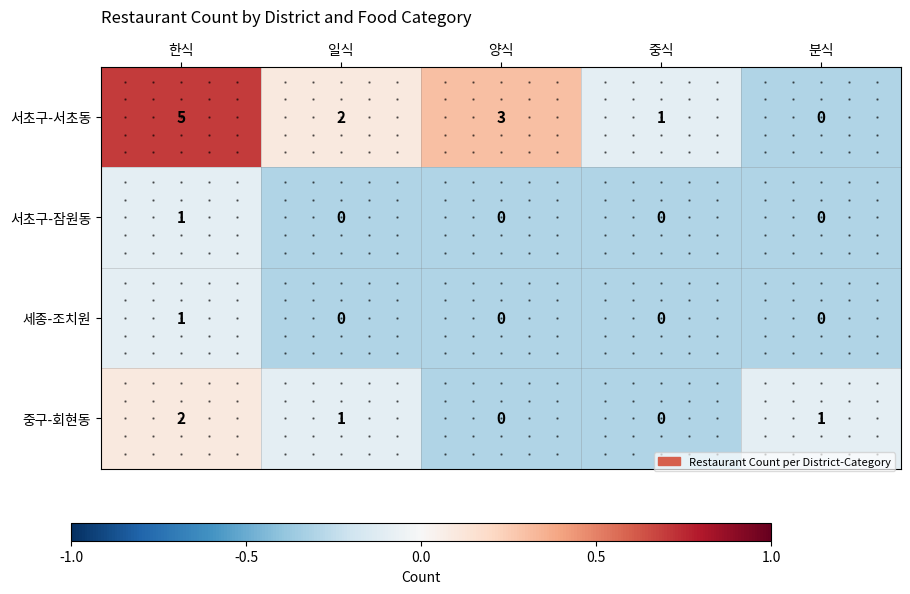

What is the total value across all series at 한식?

9